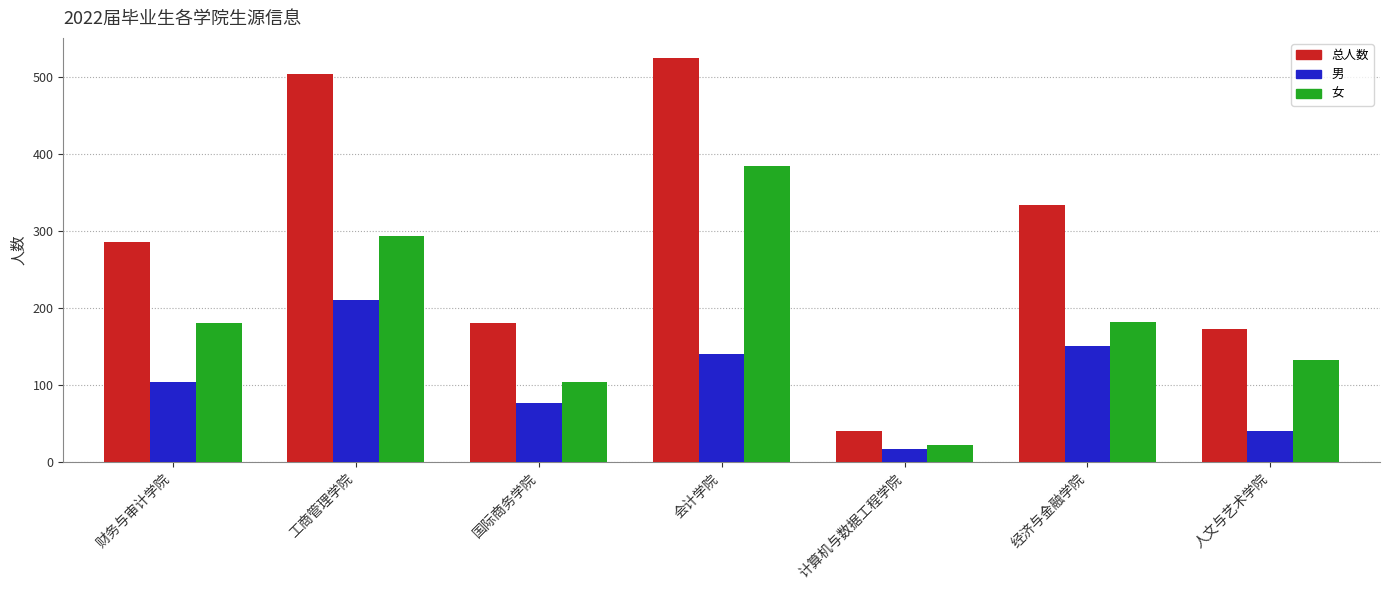

At which label does 男 reach its minimum?

计算机与数据工程学院